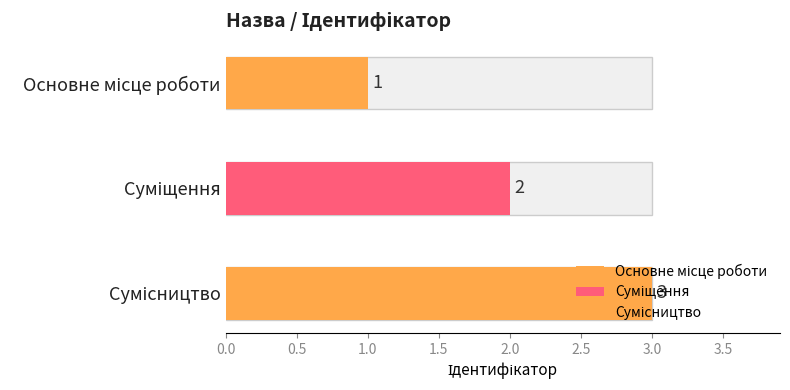

Reading left to right, extract all data points from this chart.

1	2	3